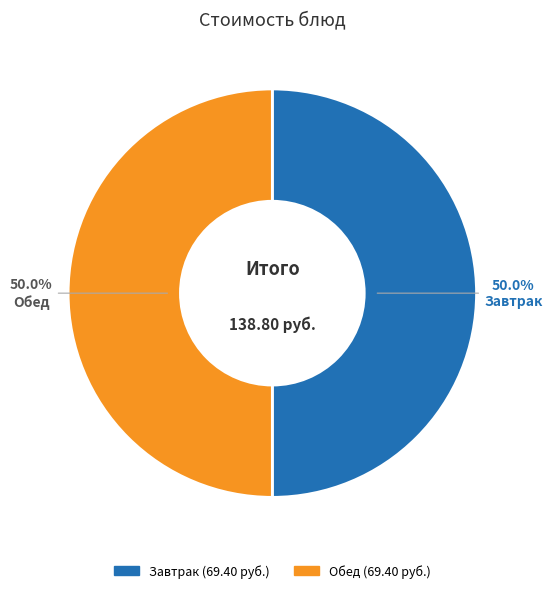

Is there any slice that represents more than half of the pie?

No